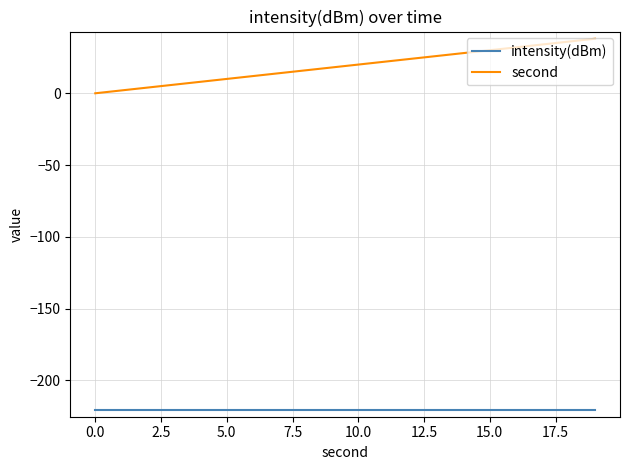

True or false: second and intensity(dBm) intersect in this chart.

False